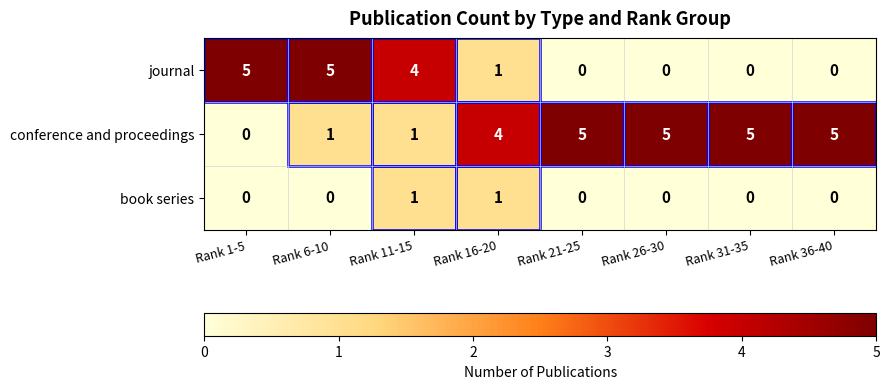

What is the sum of all conference and proceedings values?

26